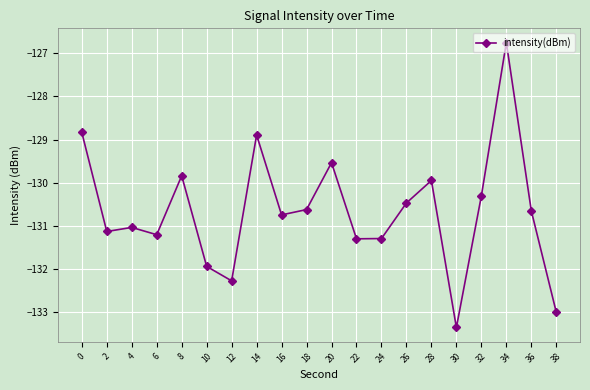

Read the value at 12.

-132.3